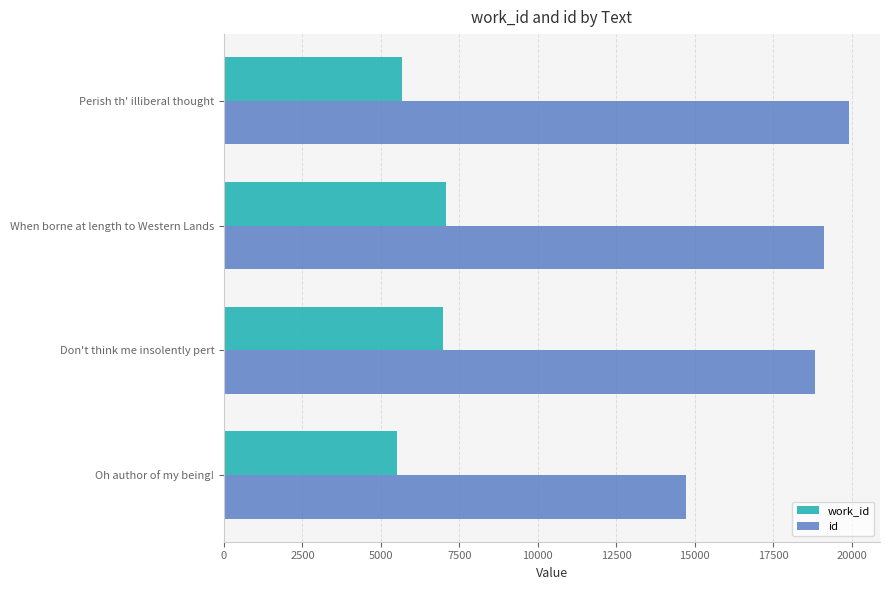

What is the maximum value shown in the chart?

19910